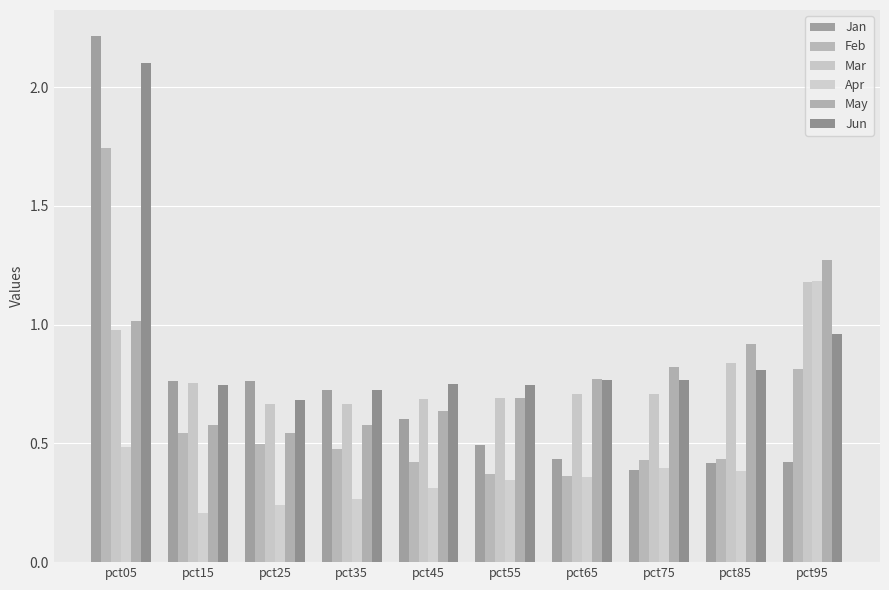

What value does the Jan series have at pct05?

2.2